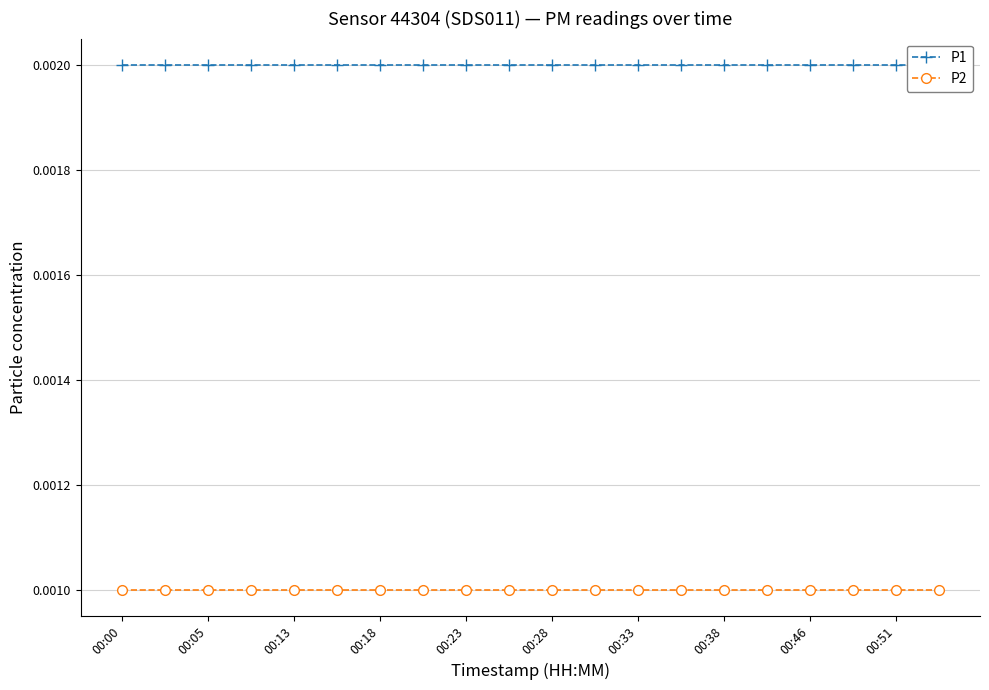

The P2 series shows 0.0 at 00:13. True or false?

True